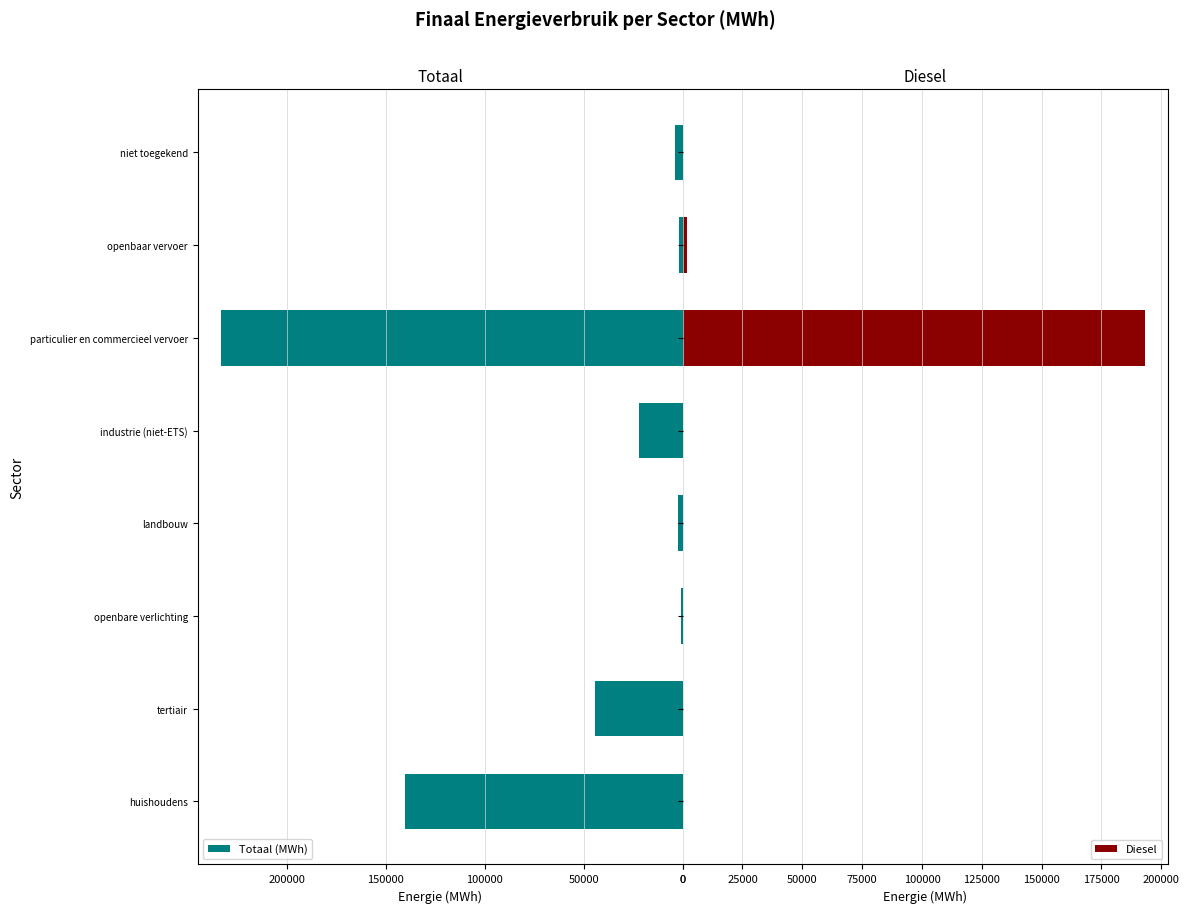

Which series has the largest total across all categories?

Totaal (MWh)